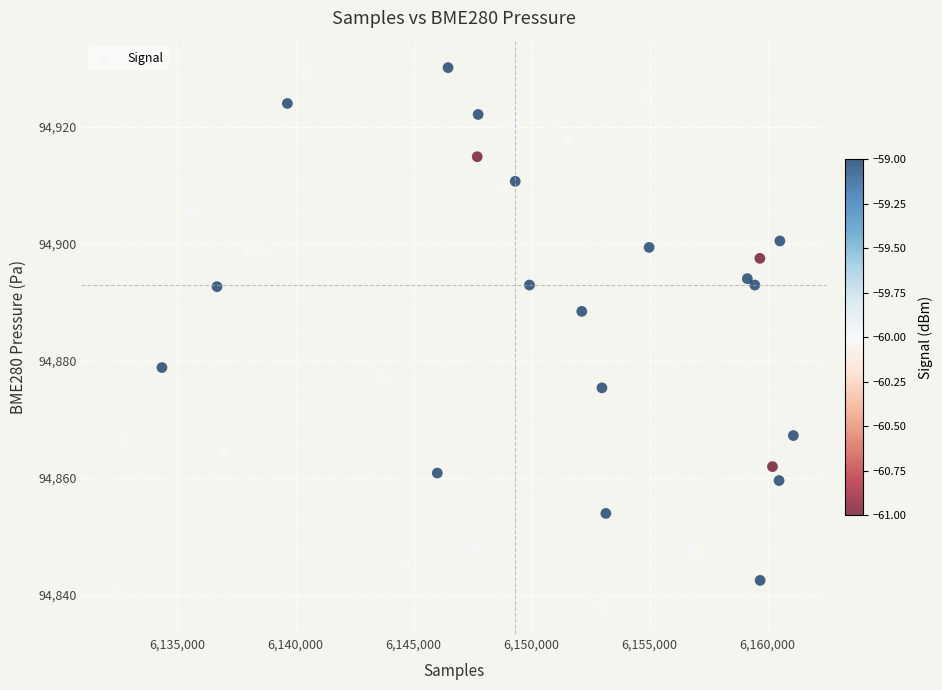

What Y value in the scatter plot is closest to 94883?

94878.8